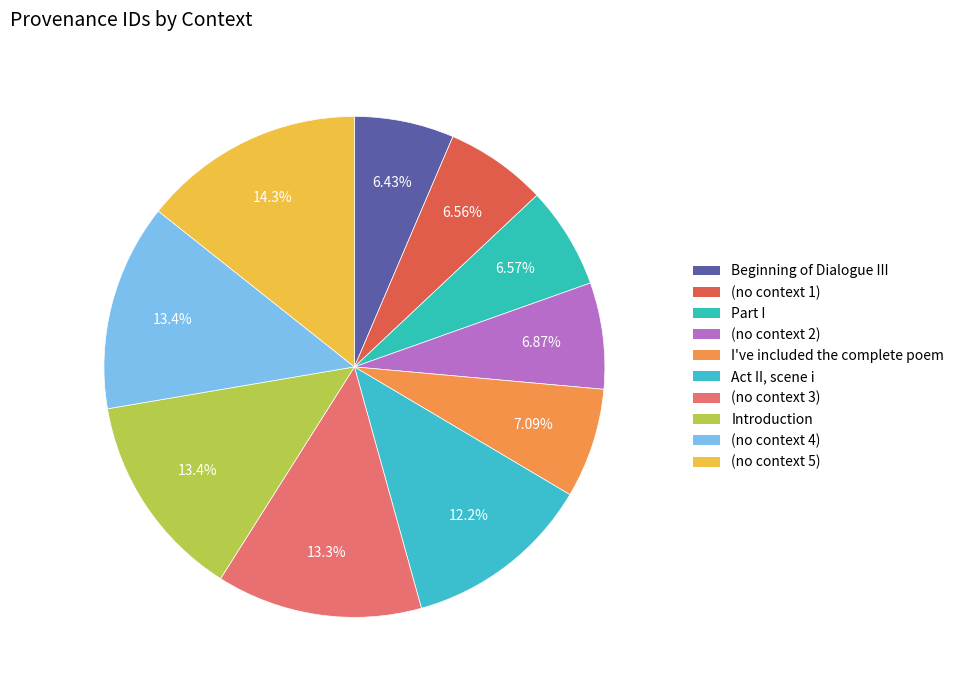

To the nearest percent, what percentage of the pie is I've included the complete poem?

7%